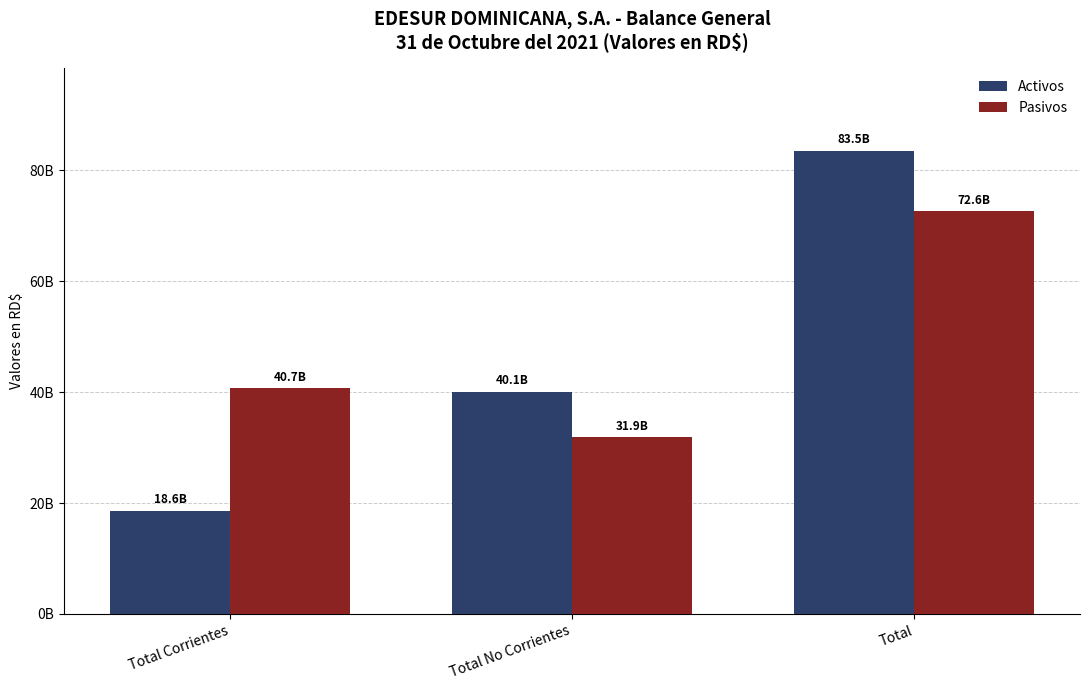

What is the greatest value displayed?

83463230828.1